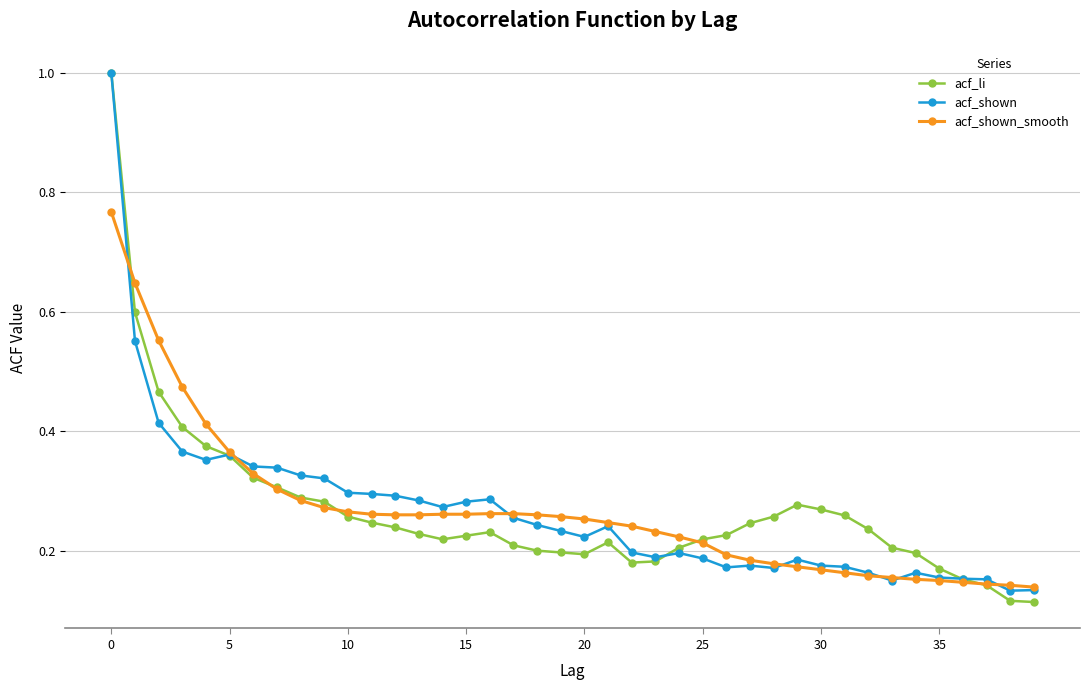

At how many categories does at least one series exceed 0?

40